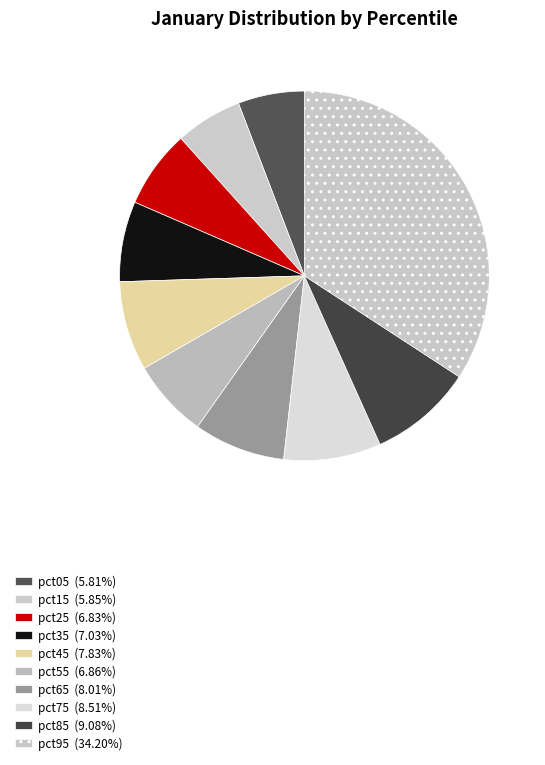

To the nearest percent, what portion does pct15 represent?

6%